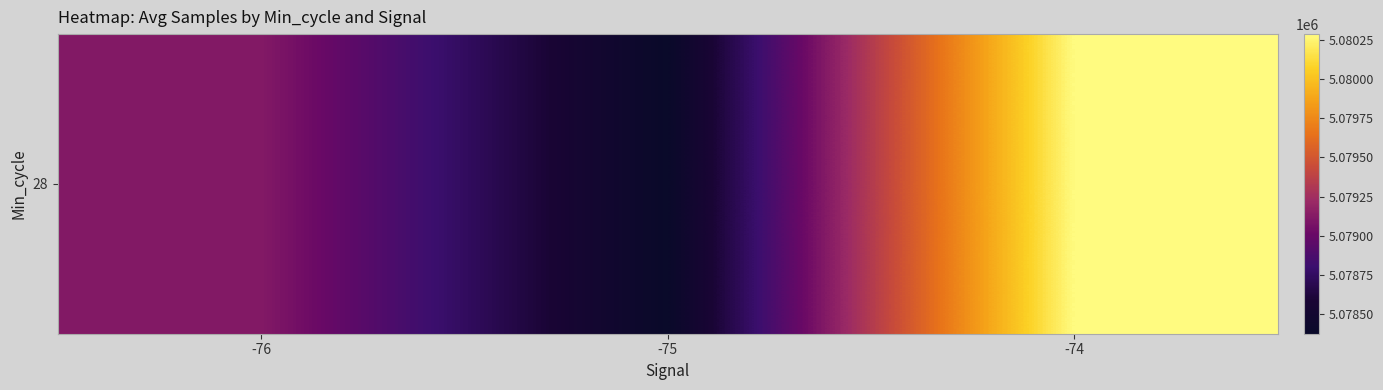

The chart shows a value of 5080289.0 at -74. True or false?

True